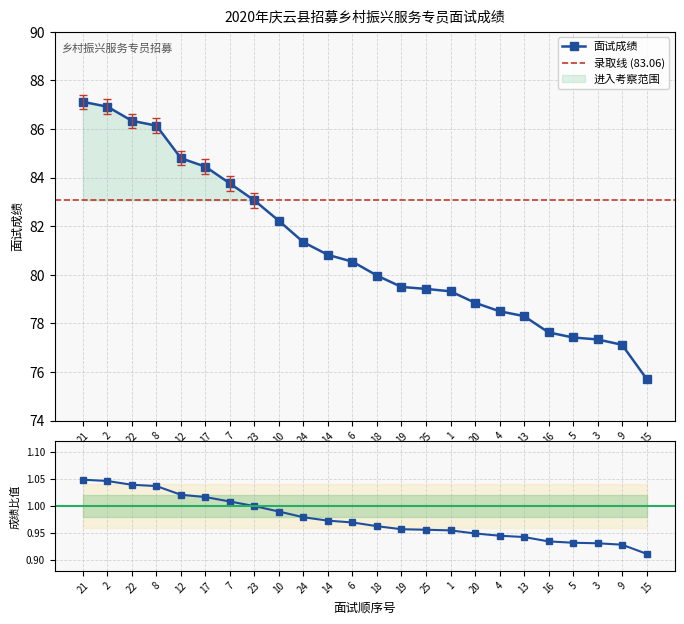

What is the difference between the values at 17 and 5?

7.0